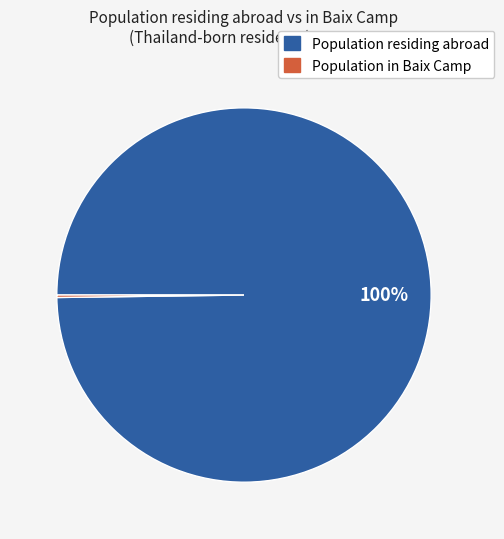

To the nearest percent, what is the average slice percentage?

50%